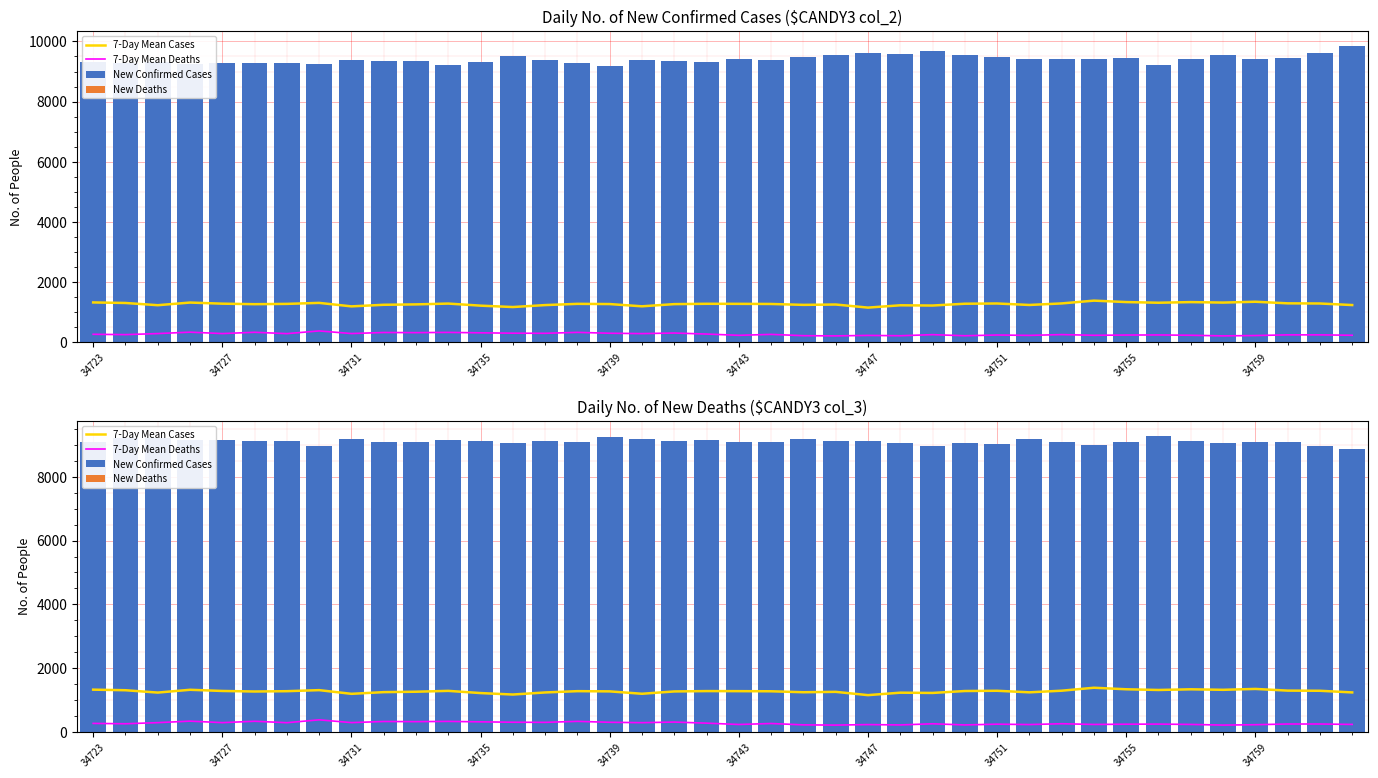

What is the label of the 1st bar from the left?

34723